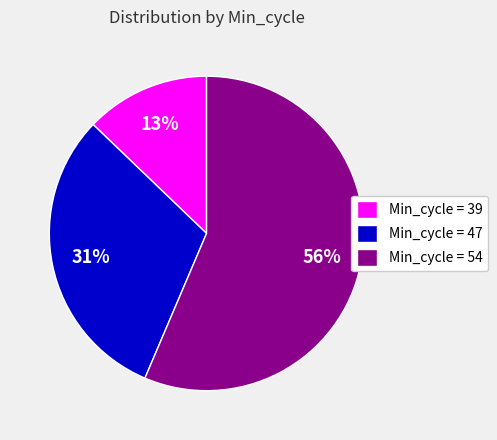

What percentage is the Min_cycle = 54 slice, to the nearest percent?

56%